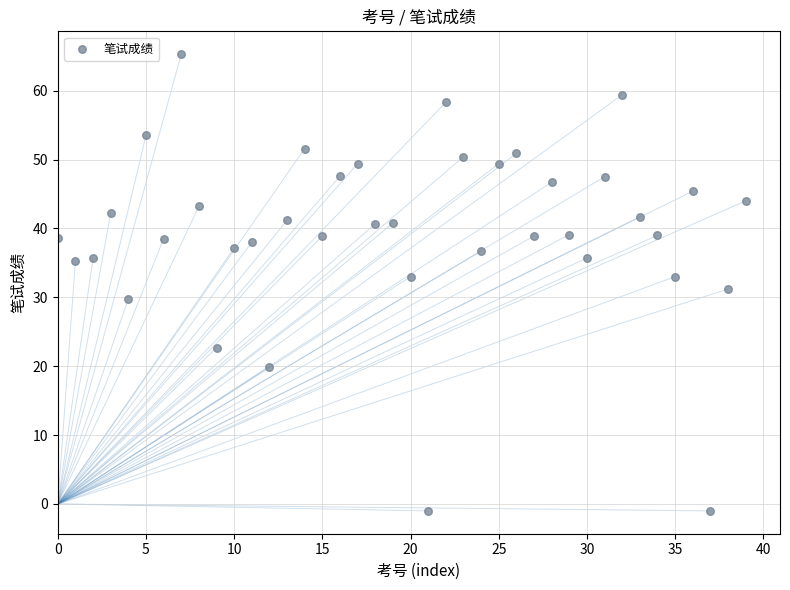

What is the range of Y values (max minus min)?

66.3